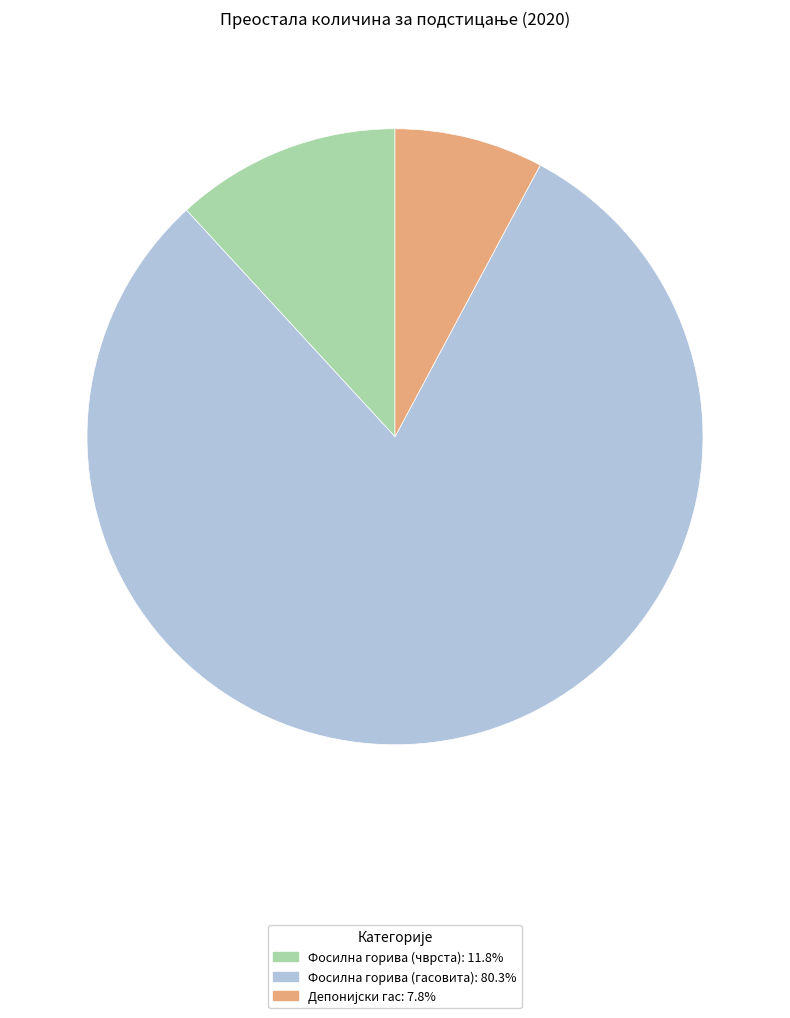

Is there any slice that represents more than half of the pie?

Yes